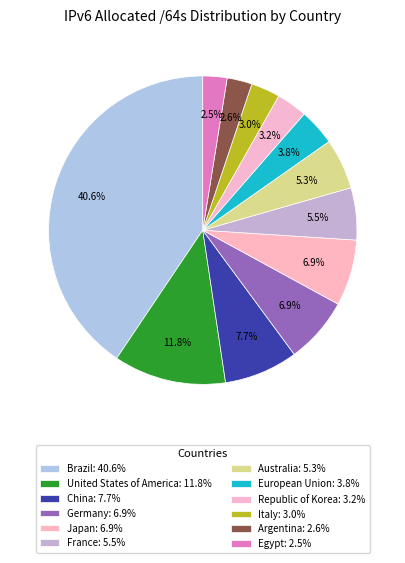

Is there a majority slice in this chart?

No